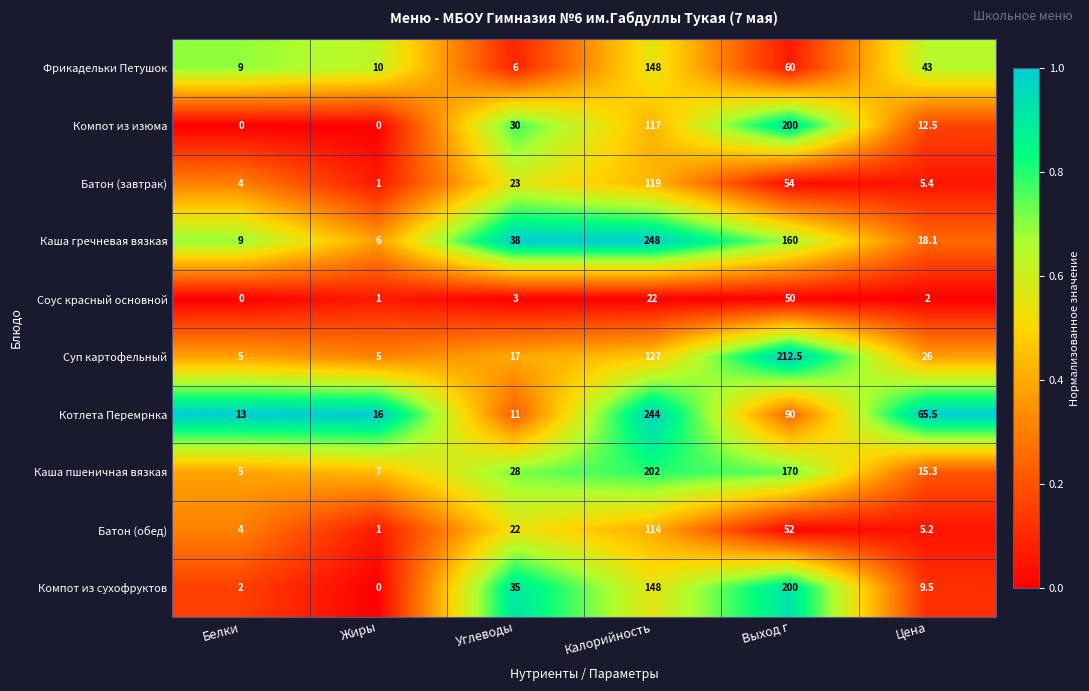

Rank the categories by Соус красный основной value from highest to lowest.

Выход г, Калорийность, Углеводы, Цена, Жиры, Белки